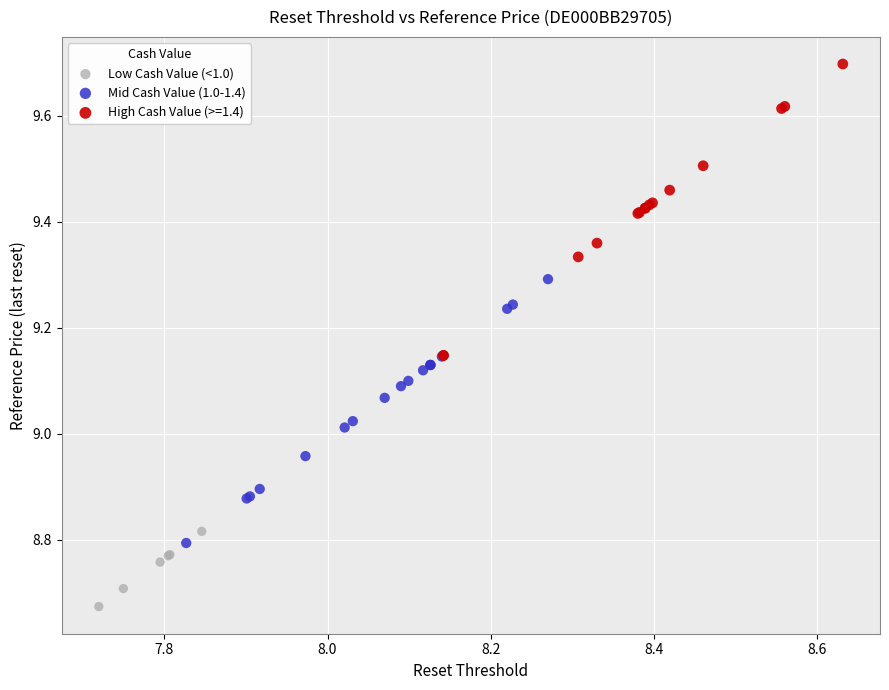

Which series has the widest spread of Y values?

High Cash Value (>=1.4)